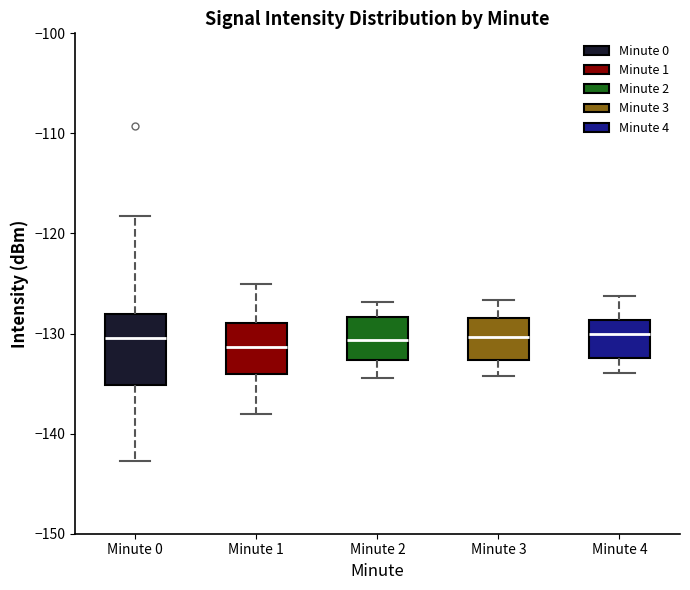

Which box is the tallest, from its lower edge to its upper edge?

Minute 0